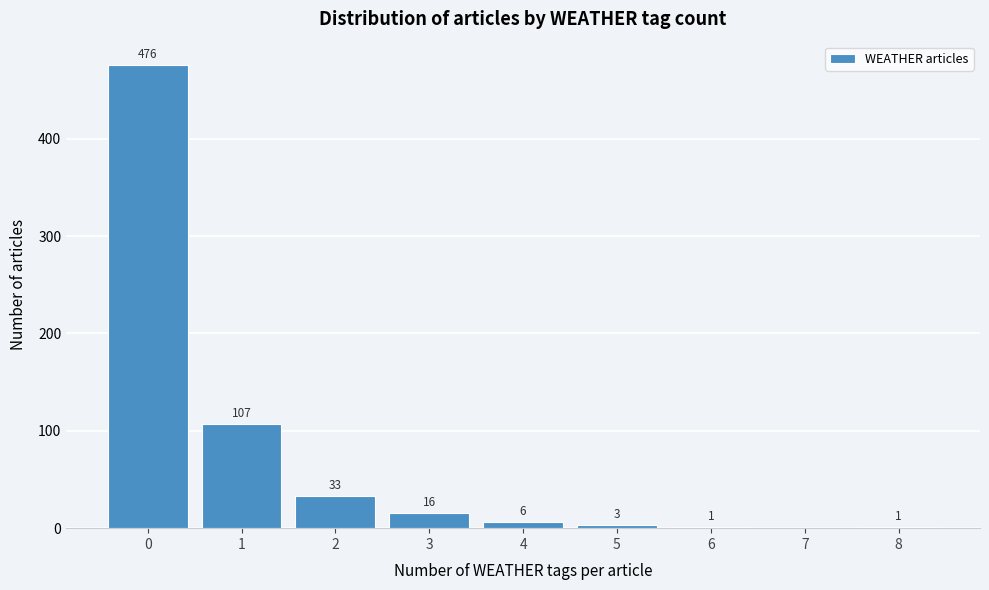

Reading left to right, list all the values displayed in this chart.

0=476	1=107	2=33	3=16	4=6	5=3	6=1	7=0	8=1